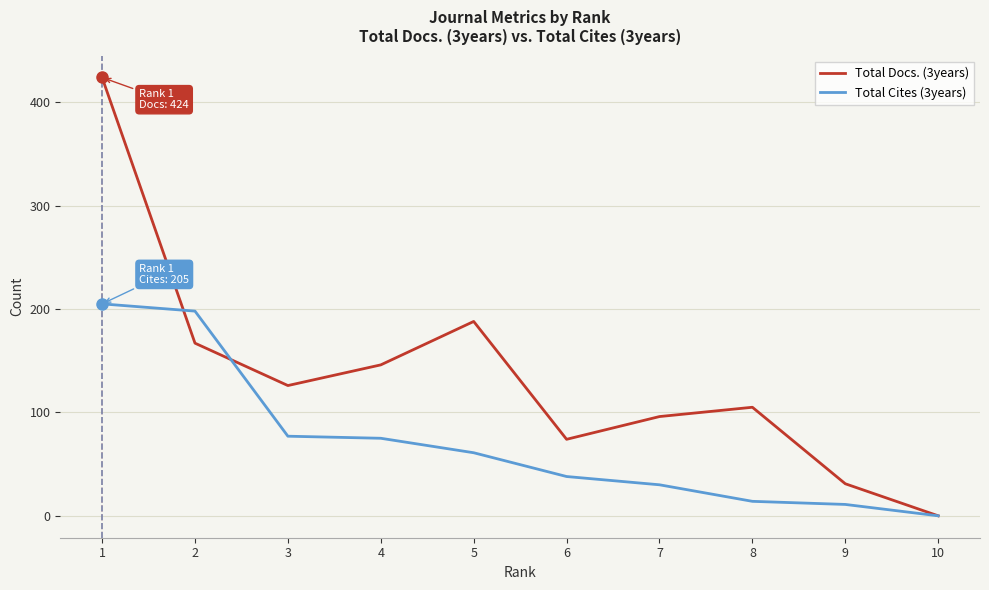

What are all the series names shown in the legend?

Total Docs. (3years), Total Cites (3years)